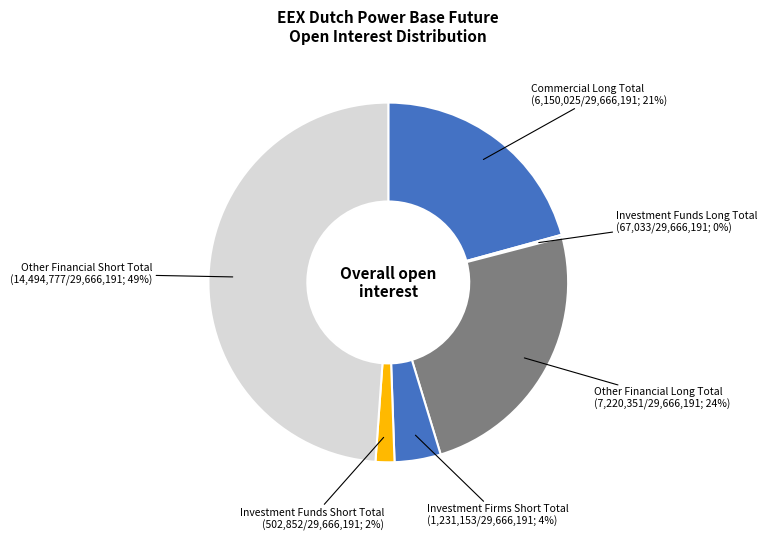

Count the number of slices in the pie.

6